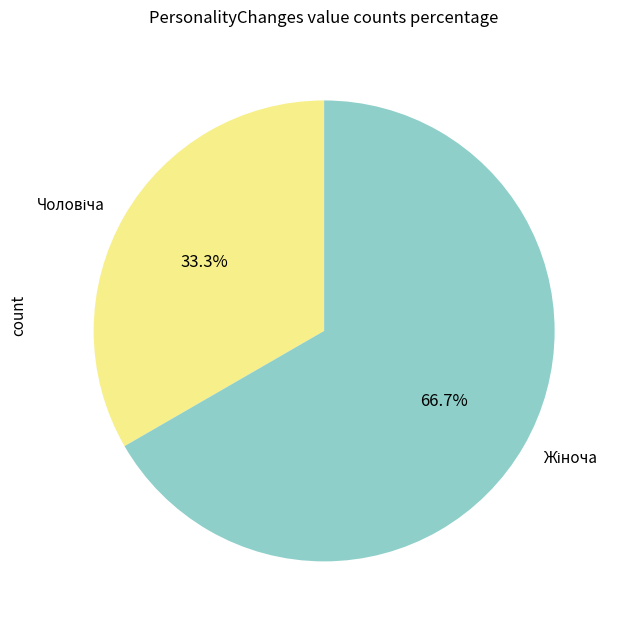

How many slices are in this pie chart?

2